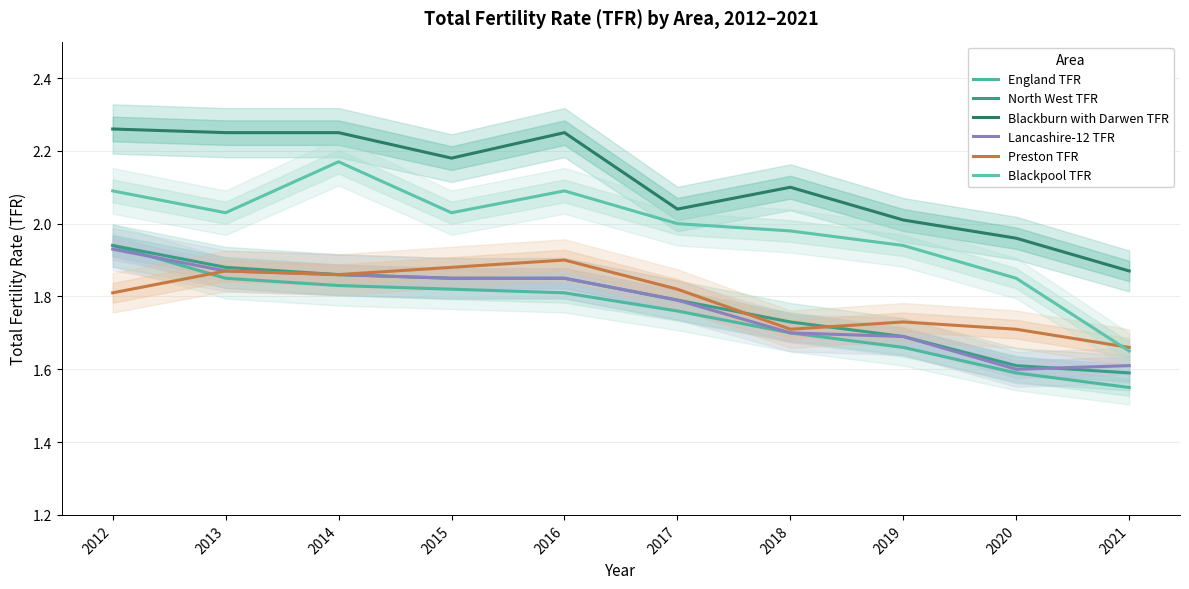

The value of Blackburn with Darwen TFR at 2021 is 0.6. True or false?

False